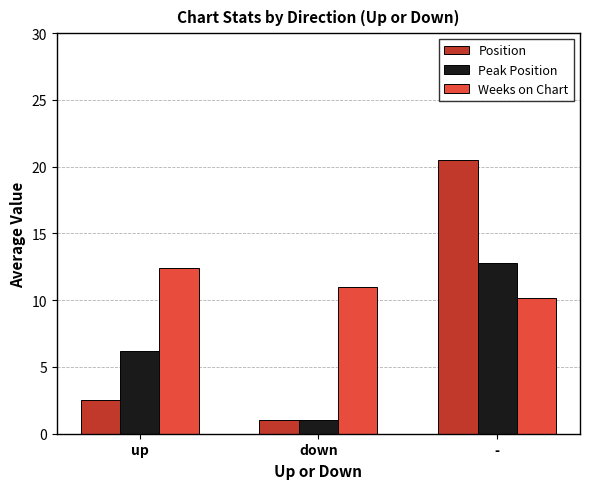

What is the value of the Weeks on Chart bar at the 2nd from the left?

11.0